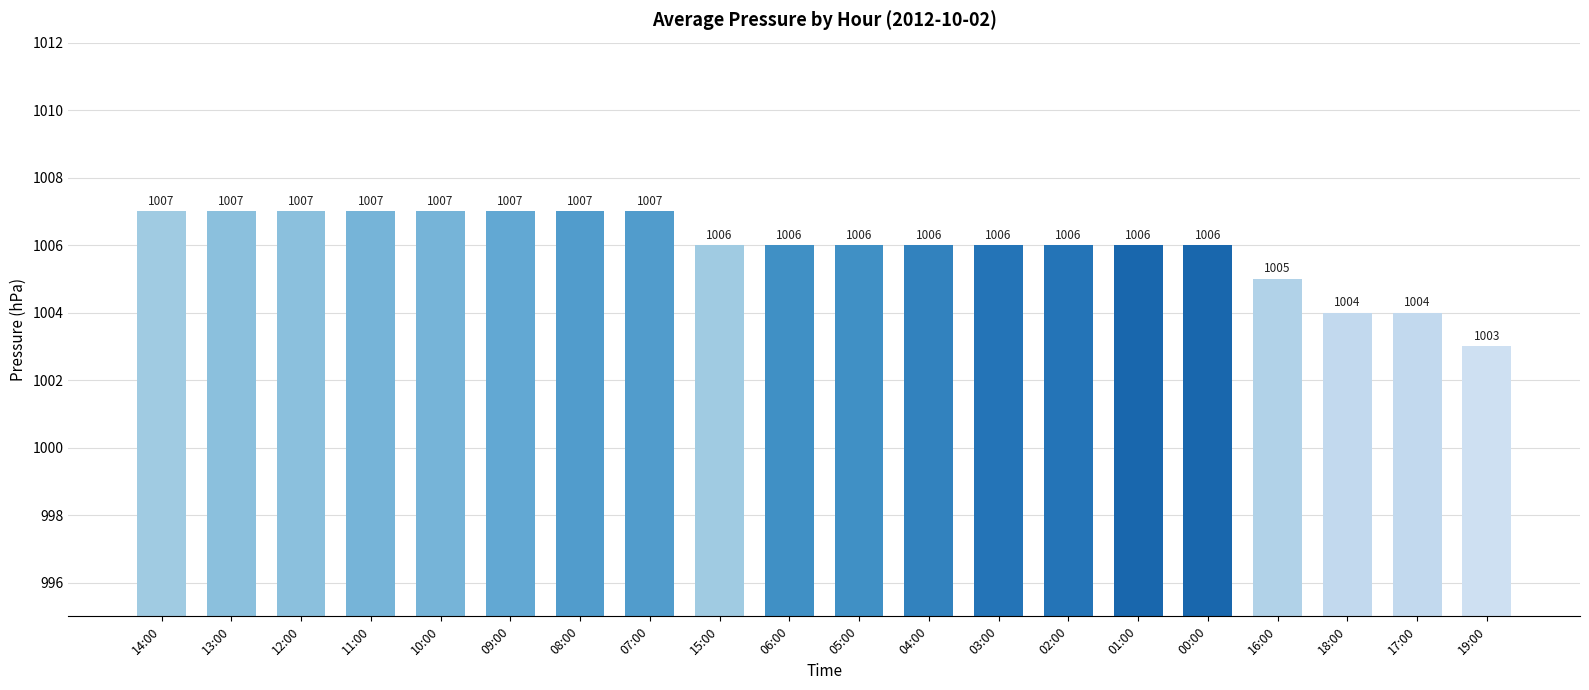

What is the sum of the values at 06:00 and 08:00?

2013